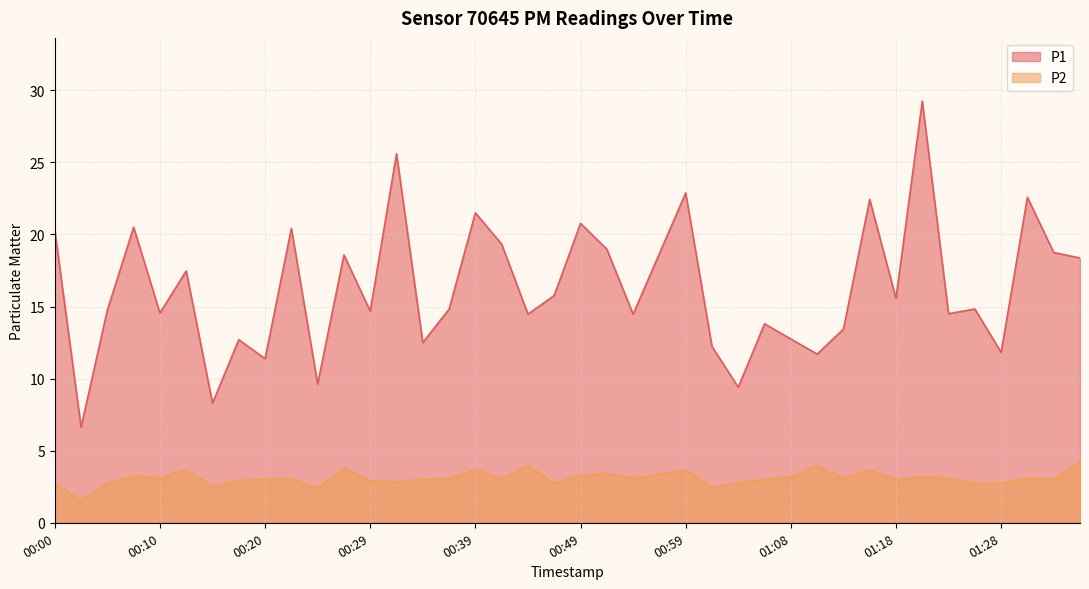

What is the maximum value for P1?

29.2